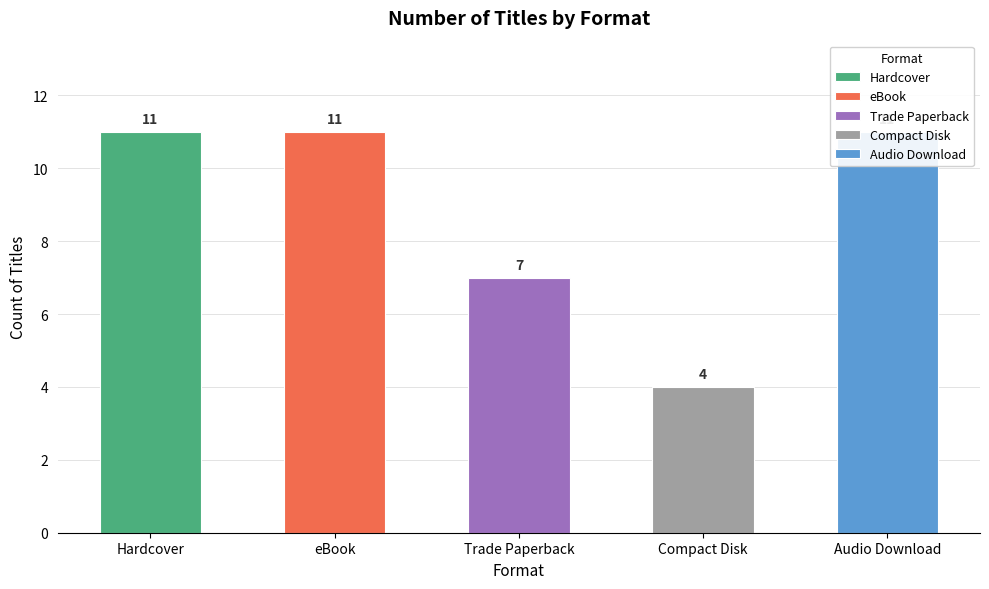

Which category has the lowest value across all series?

Compact Disk